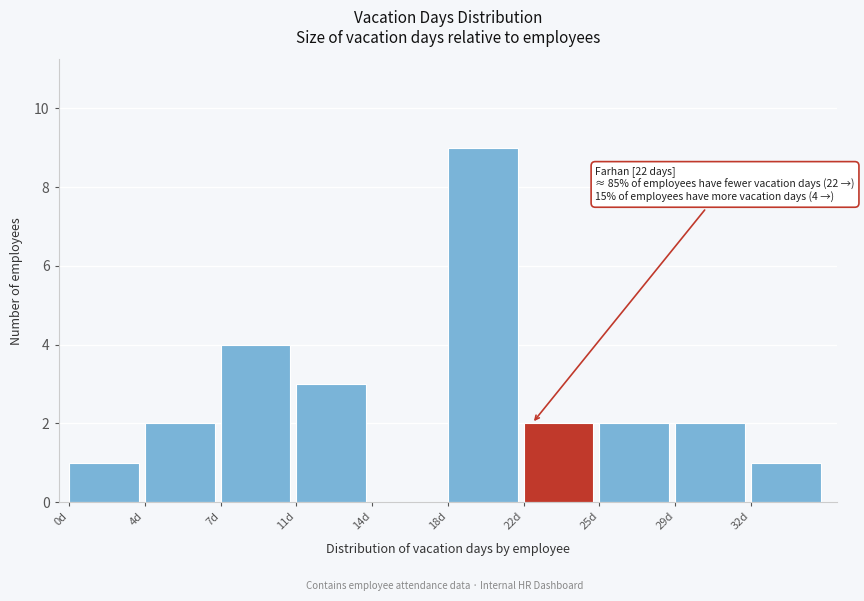

Reading left to right, list all the values displayed in this chart.

0d=1	4d=2	7d=4	11d=3	14d=0	18d=9	22d=2	25d=2	29d=2	32d=1